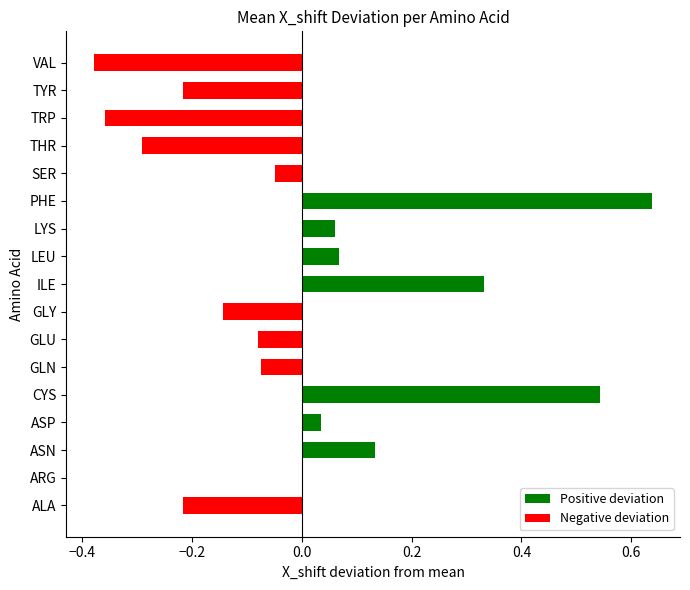

Rank the series by their average value, from lowest to highest.

Negative deviation, Positive deviation